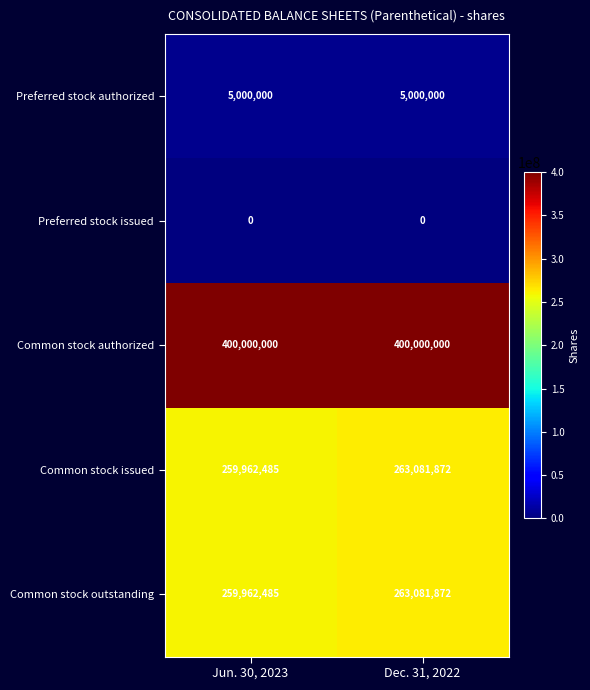

Read the Common stock issued value at Jun. 30, 2023.

259962485